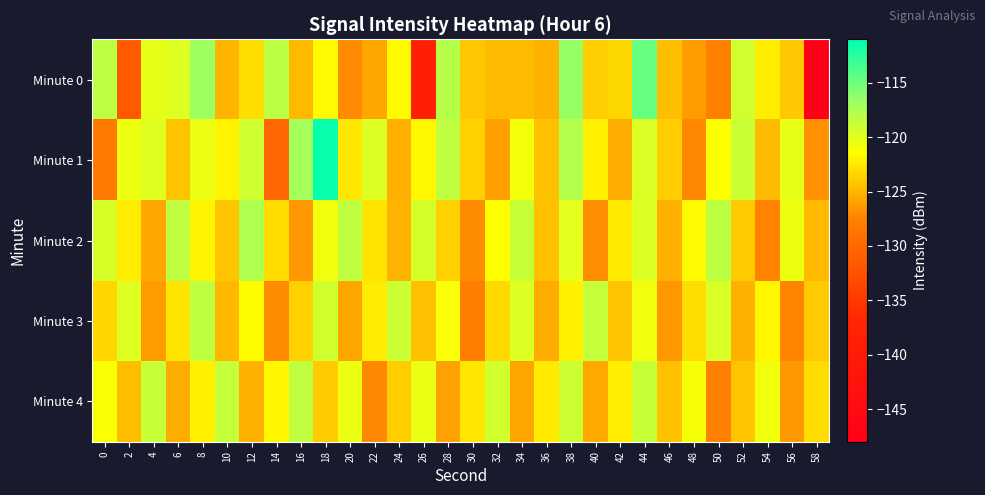

How many categories are shown in the chart?

30